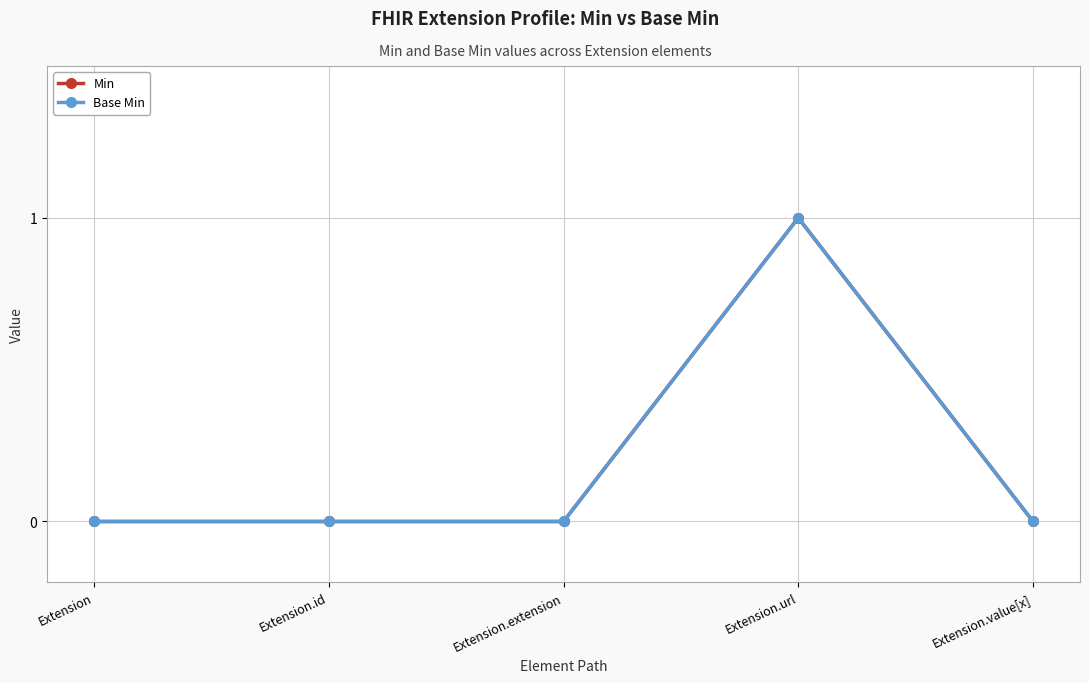

Is this an area chart (filled region under the line)?

No